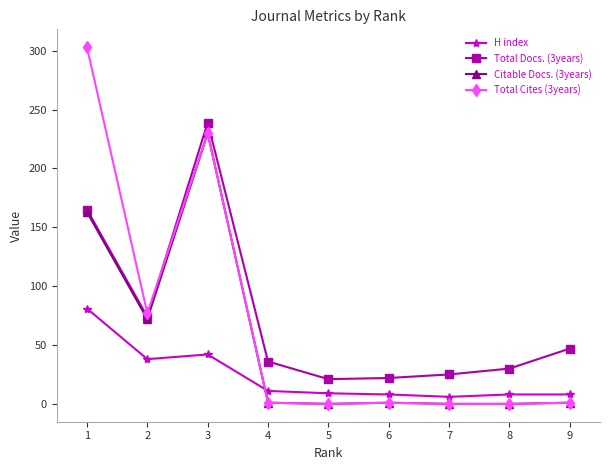

Which category has the highest value in the Total Cites (3years) series?

1